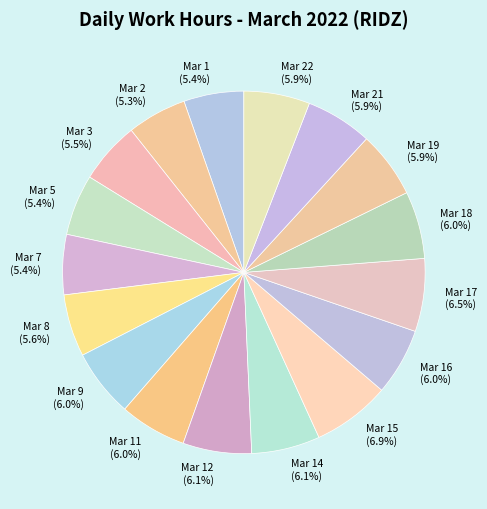

How many slices are in this pie chart?

17